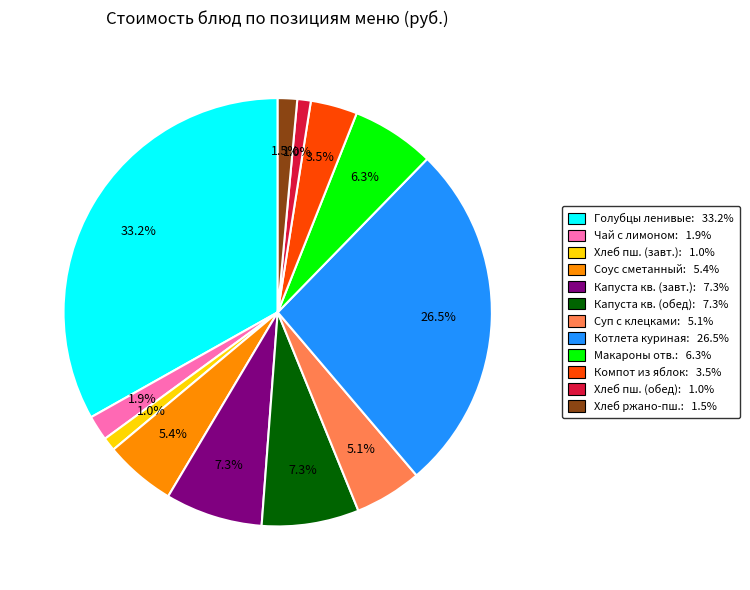

How many segments does this pie chart have?

12